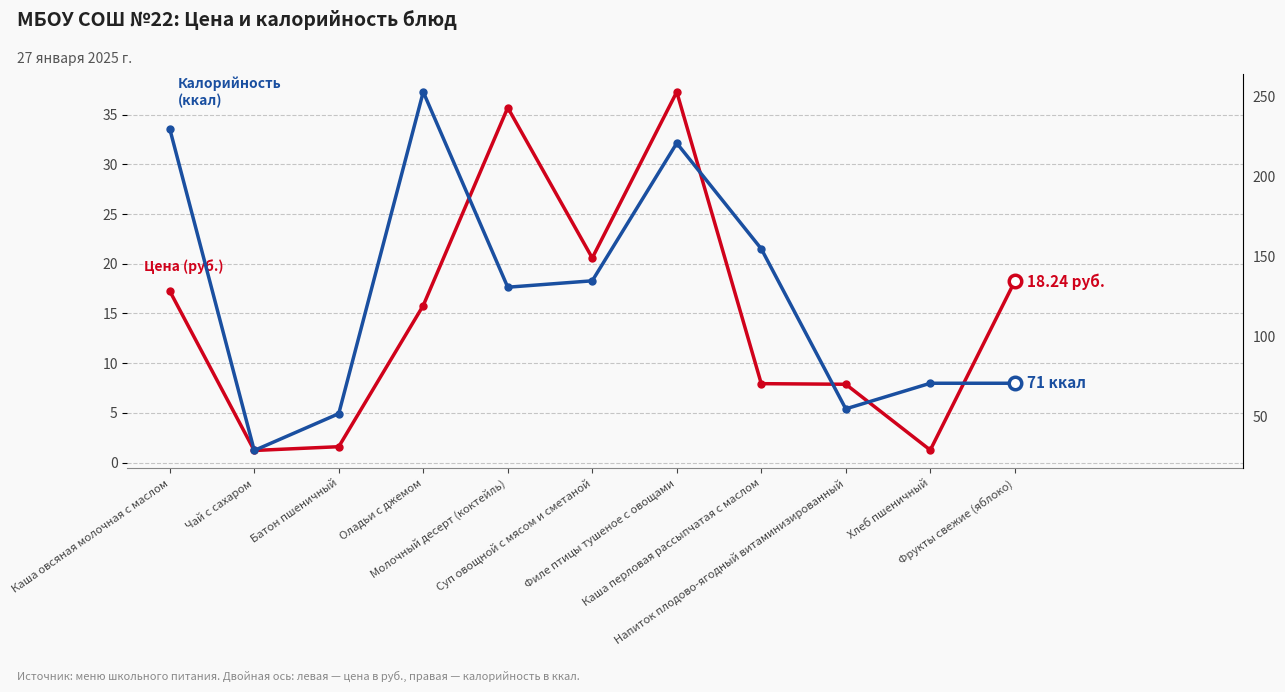

At which label does Калорийность (ккал) reach its minimum?

Чай с сахаром